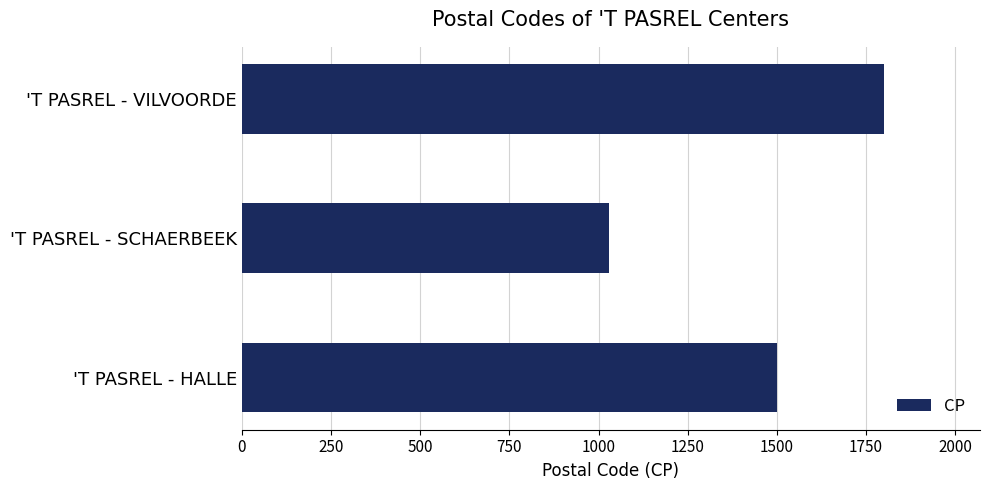

Count the values in the range 1030 to 1800.

3